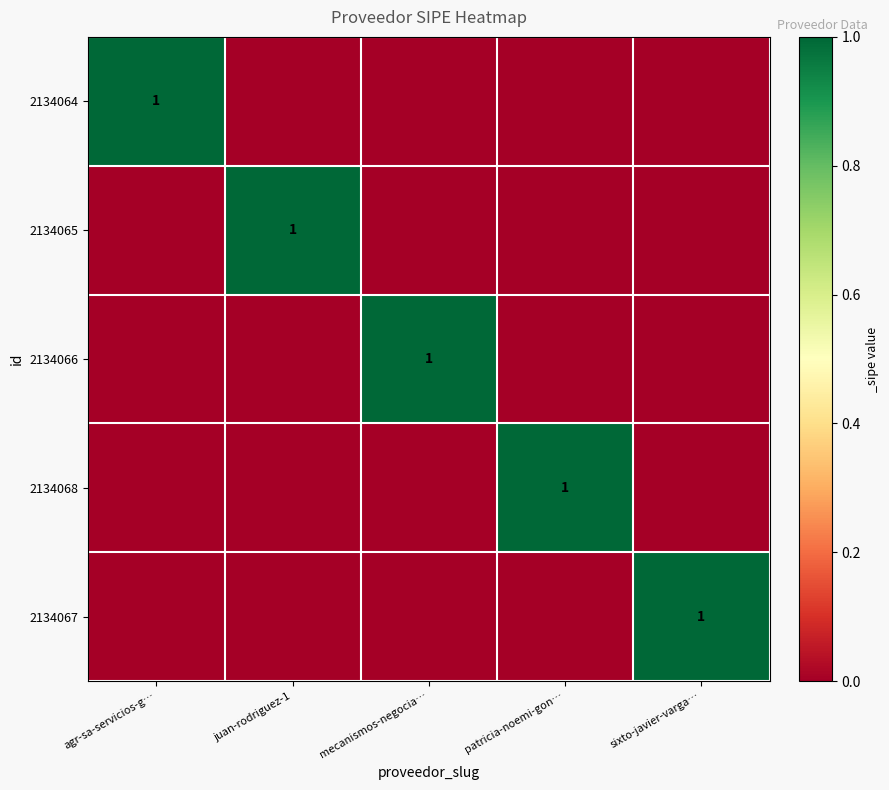

At which category does the chart reach its minimum across all series?

juan-rodriguez-1